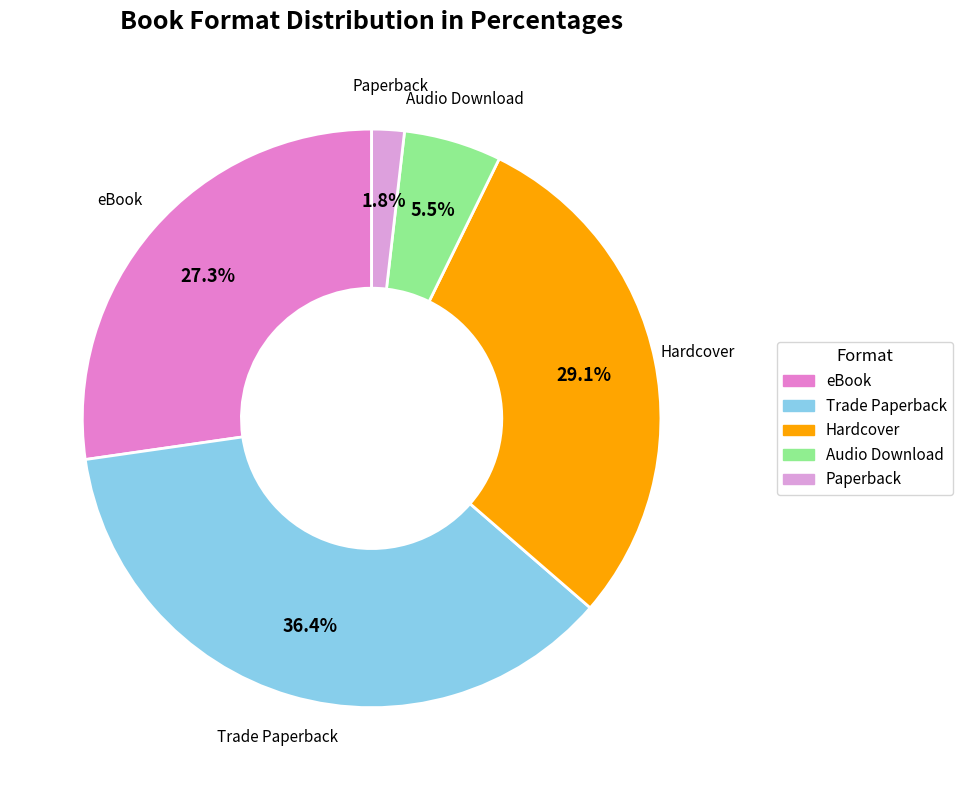

To the nearest percent, what is the combined percentage of Audio Download and Trade Paperback?

42%